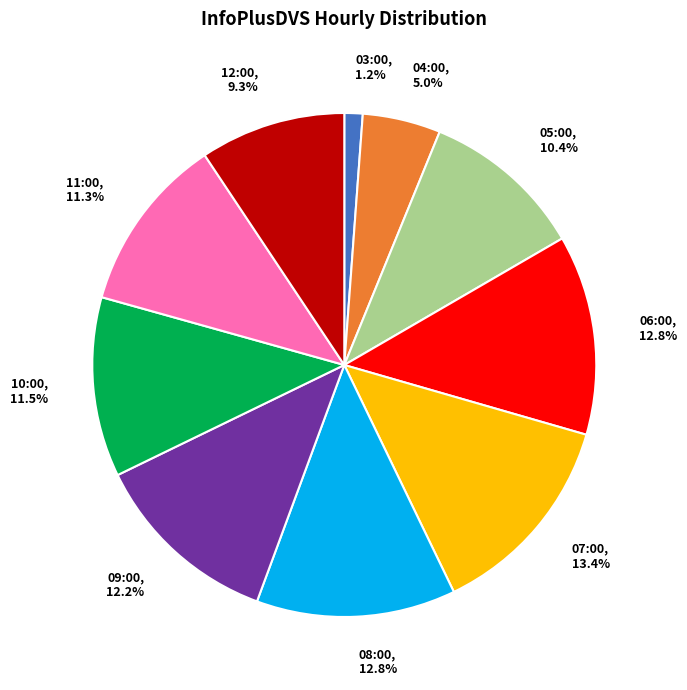

Count the number of slices in the pie.

10